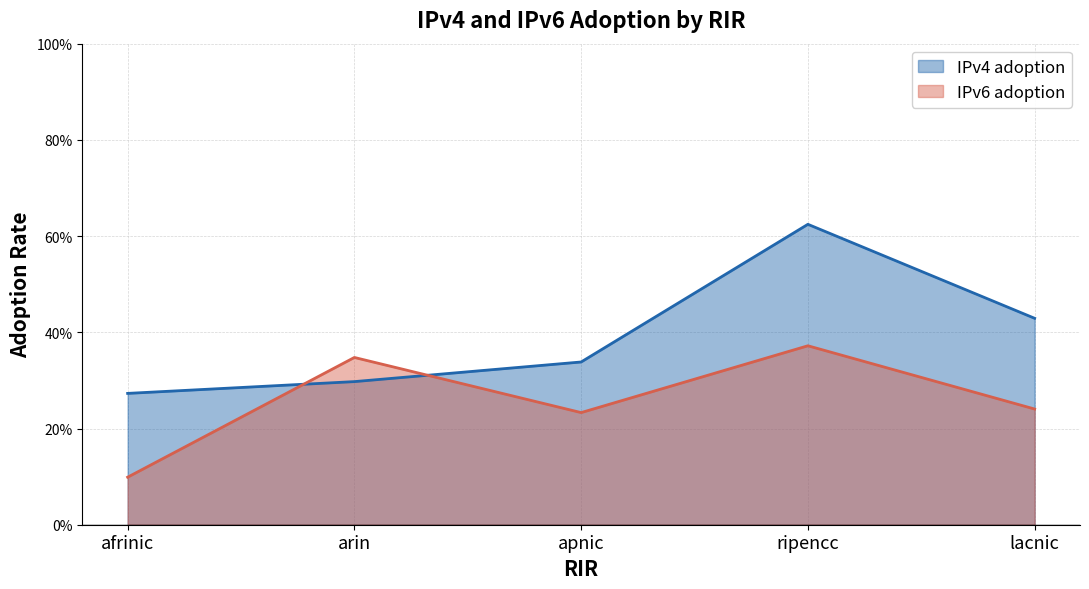

What is the greatest value displayed?

0.6